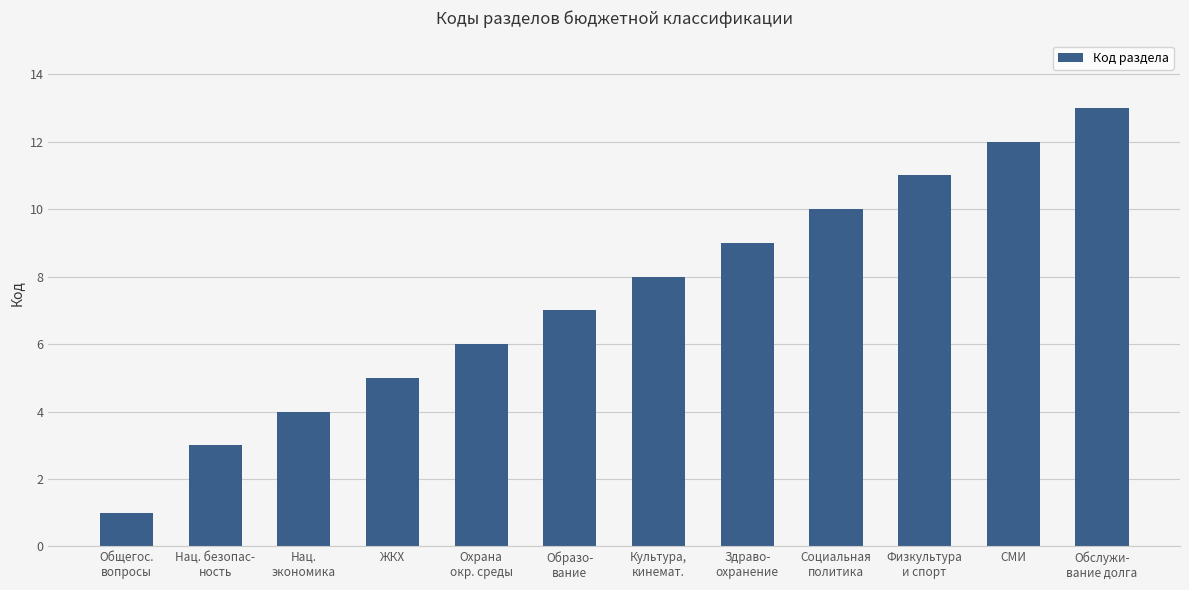

The chart shows a value of 13 at Обслужи-
вание долга. True or false?

True